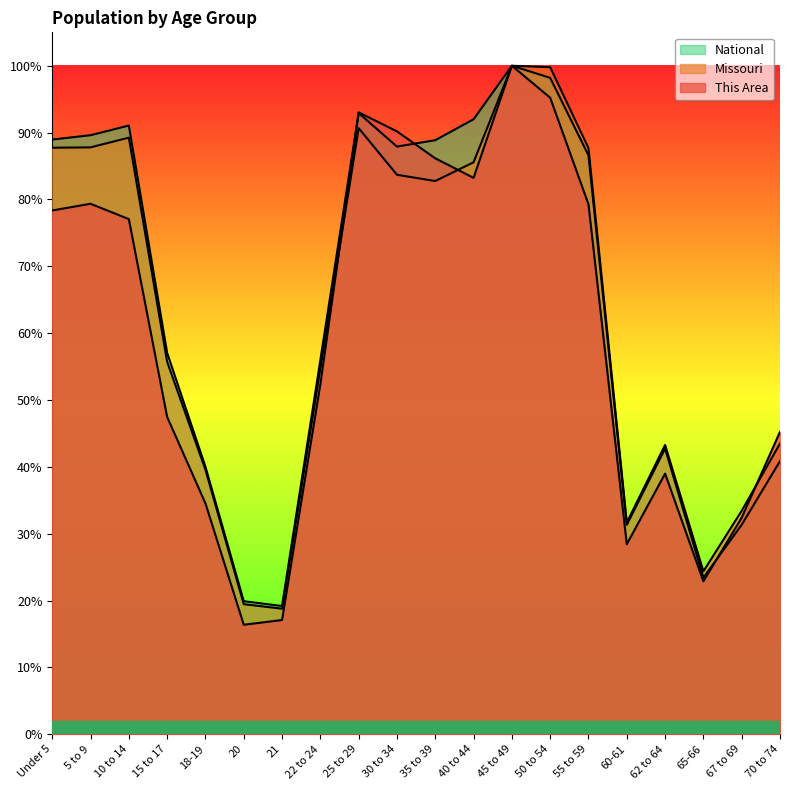

At how many categories does at least one series exceed 0?

20